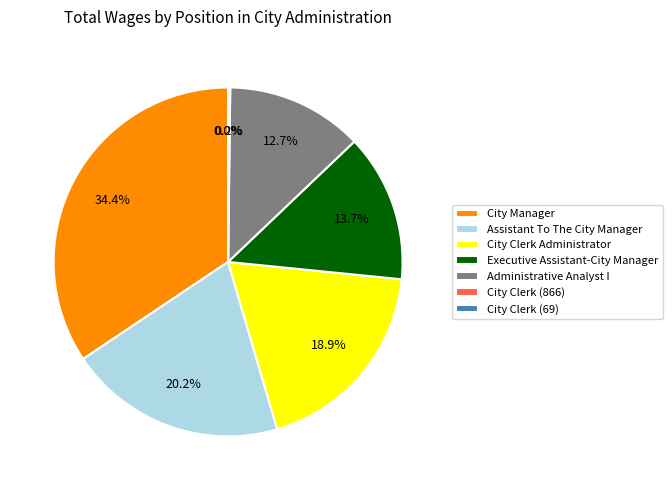

The Administrative Analyst I slice represents 27% of the pie. True or false?

False